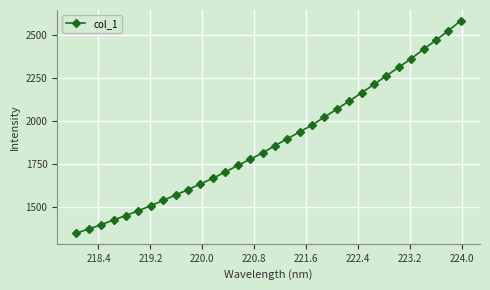

What is the smallest value displayed?

1346.4